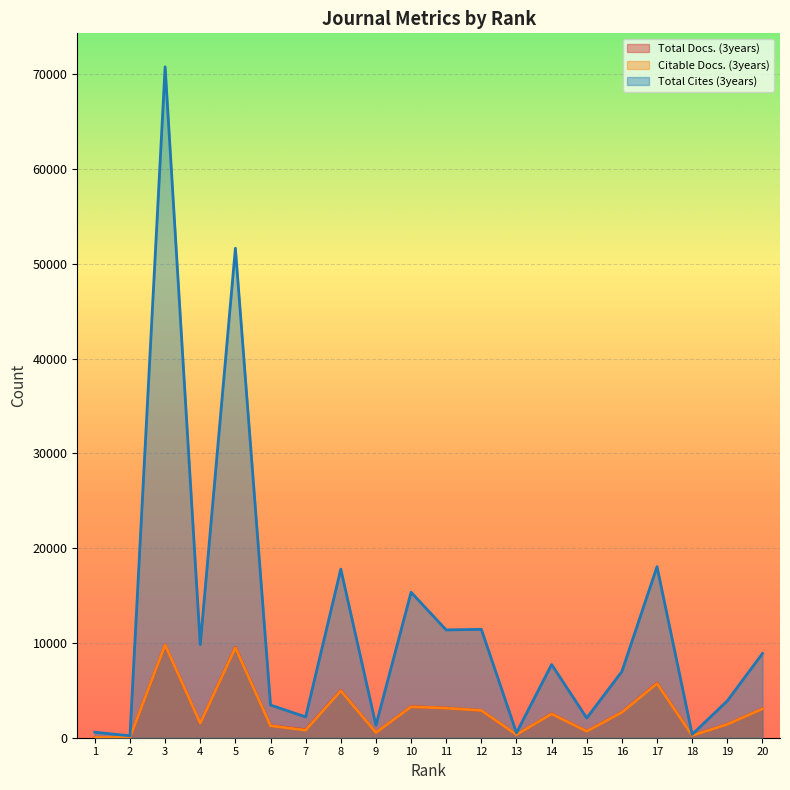

What is the average value of the Total Cites (3years) series?

12224